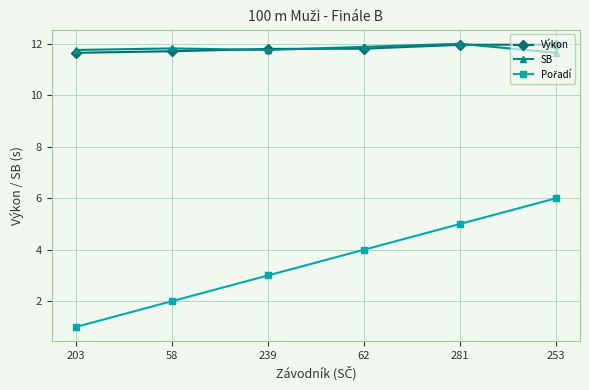

Where is SB nearest to the value 11?

253